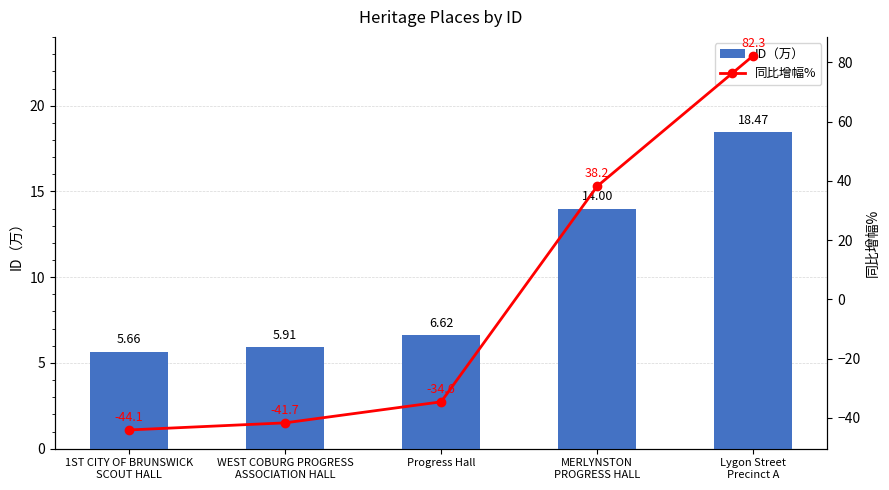

At which label does ID（万） first exceed 6?

Progress Hall